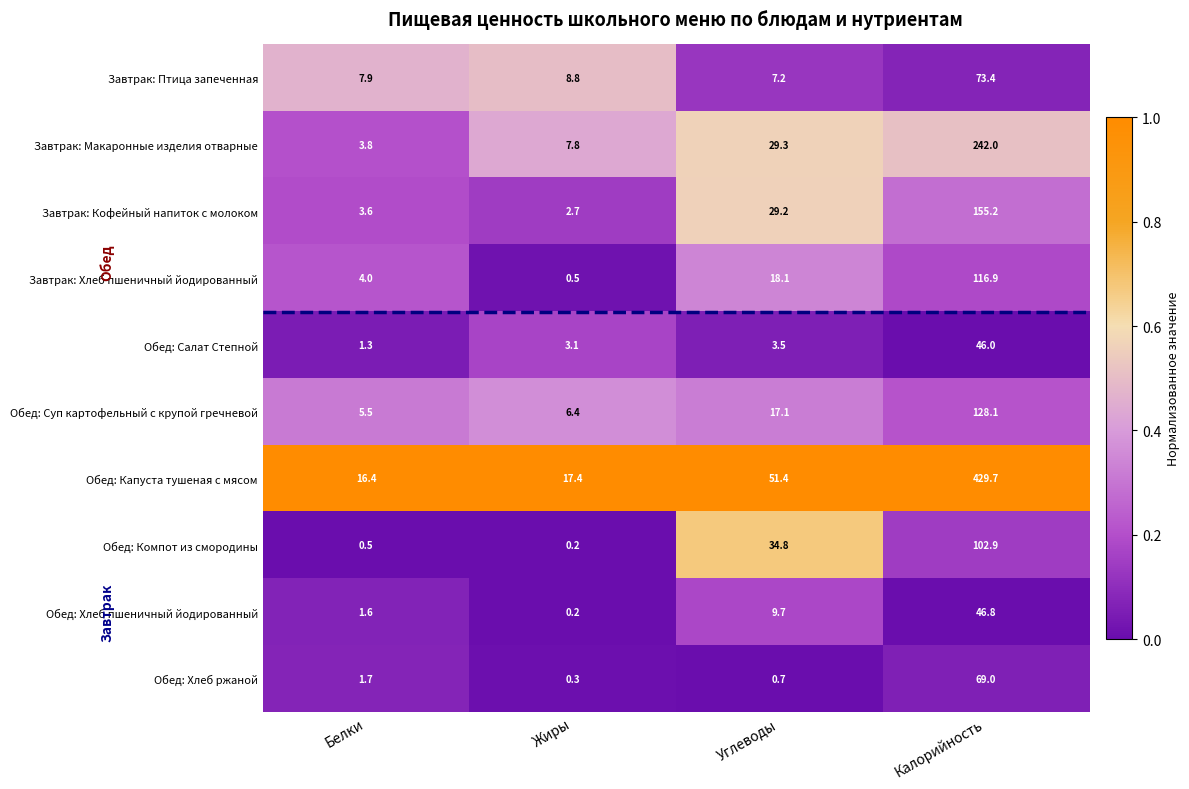

At which label is Завтрак: Кофейный напиток с молоком closest to 78?

Углеводы